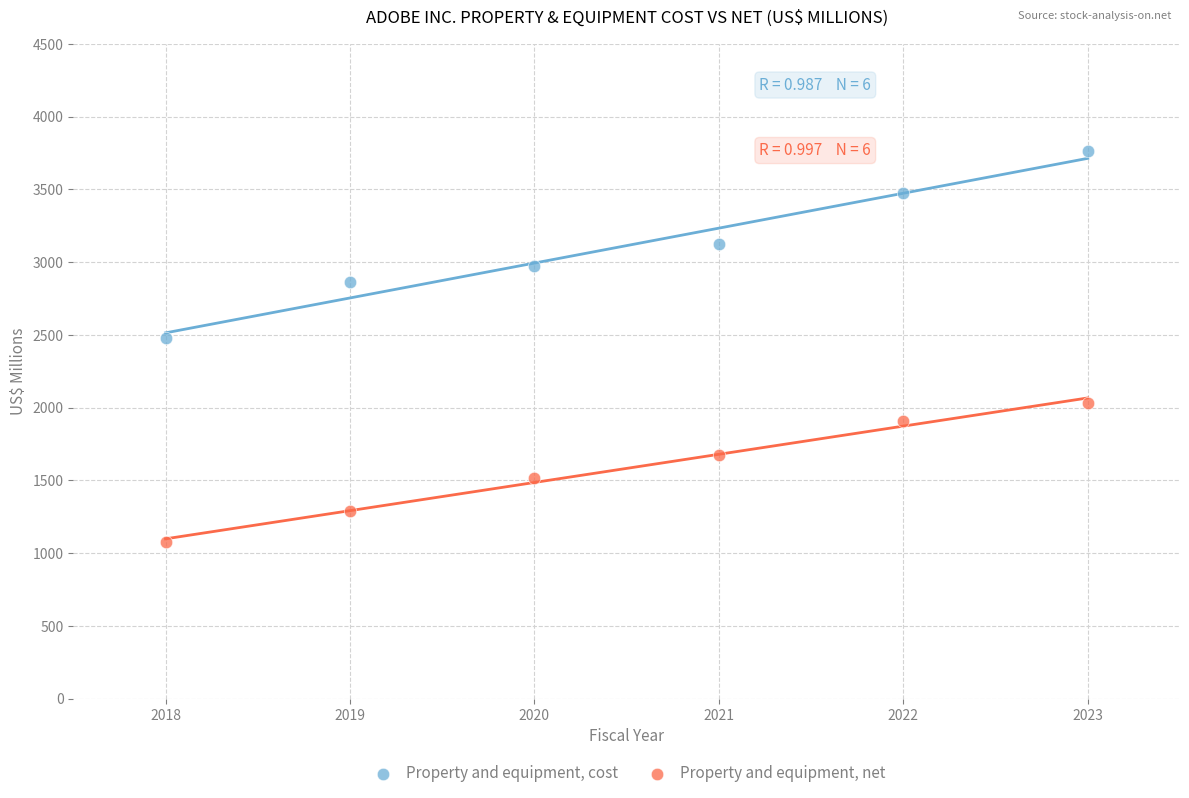

What are all the series names shown in the legend?

Property and equipment, cost, Property and equipment, net